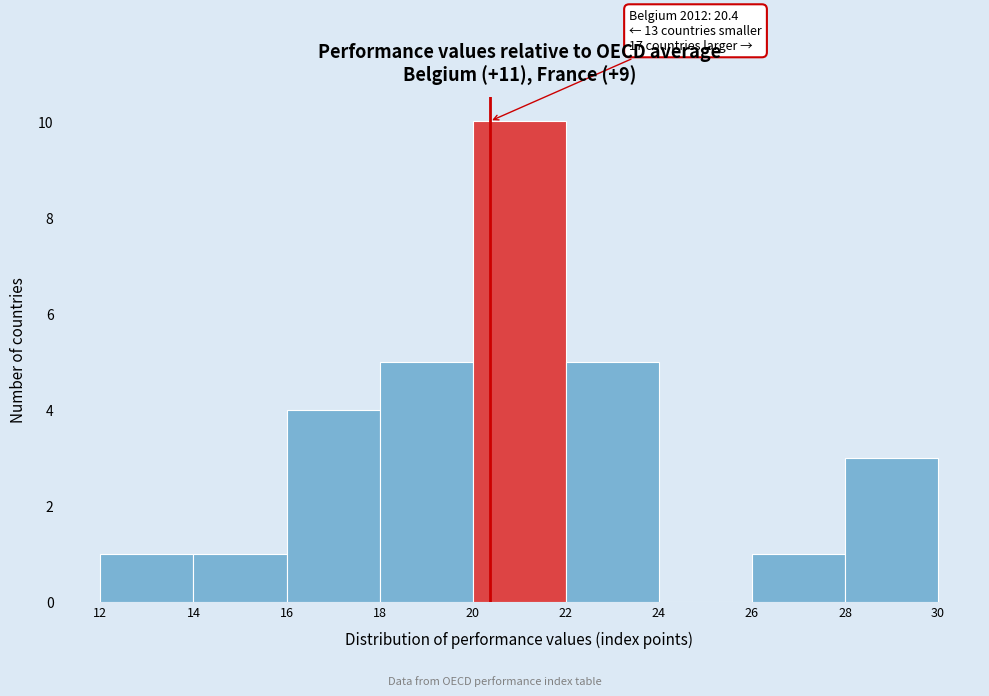

Which range on the x-axis has the tallest bar?

20 to 22